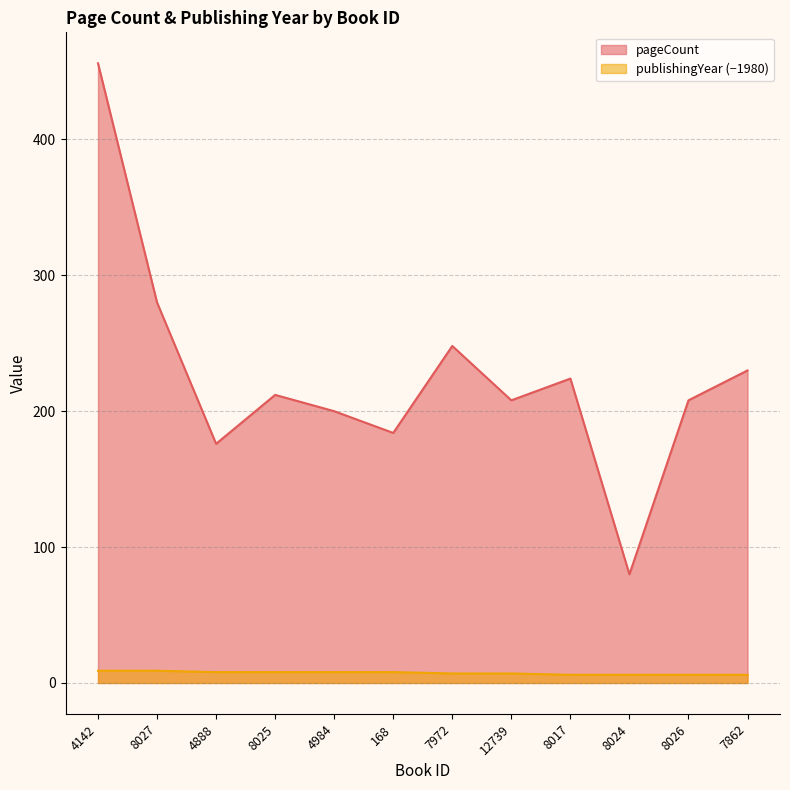

At how many categories does at least one series exceed 342?

1